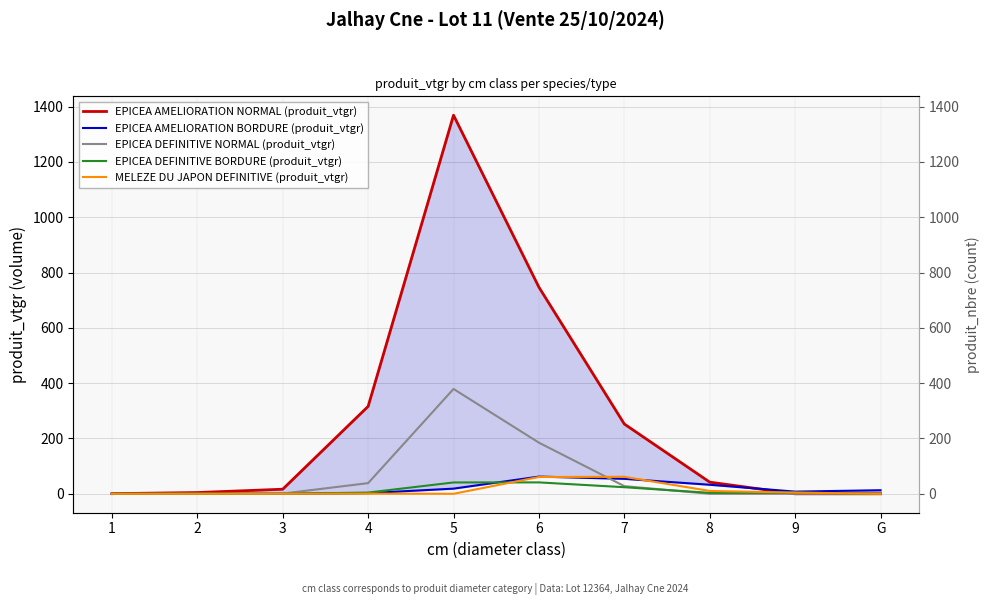

The value of MELEZE DU JAPON DEFINITIVE (produit_vtgr) at 3 is 0.0. True or false?

True